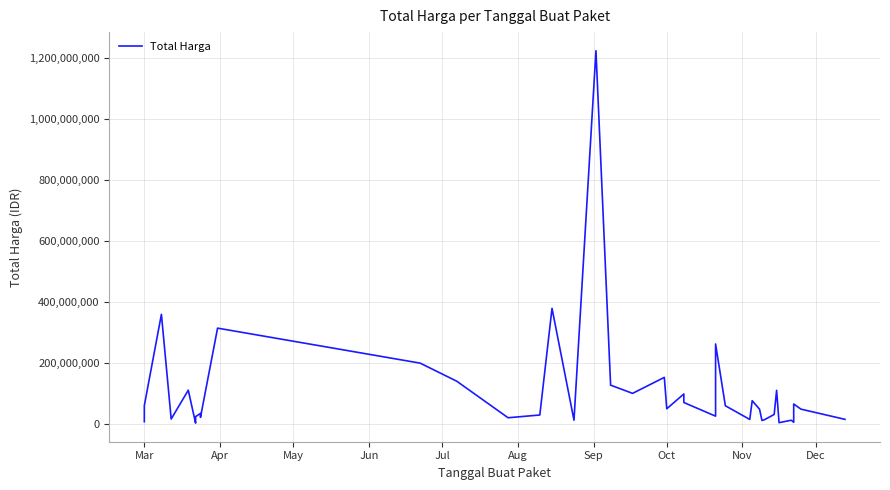

True or false: there are more than 2 points higher than both neighbors.

True